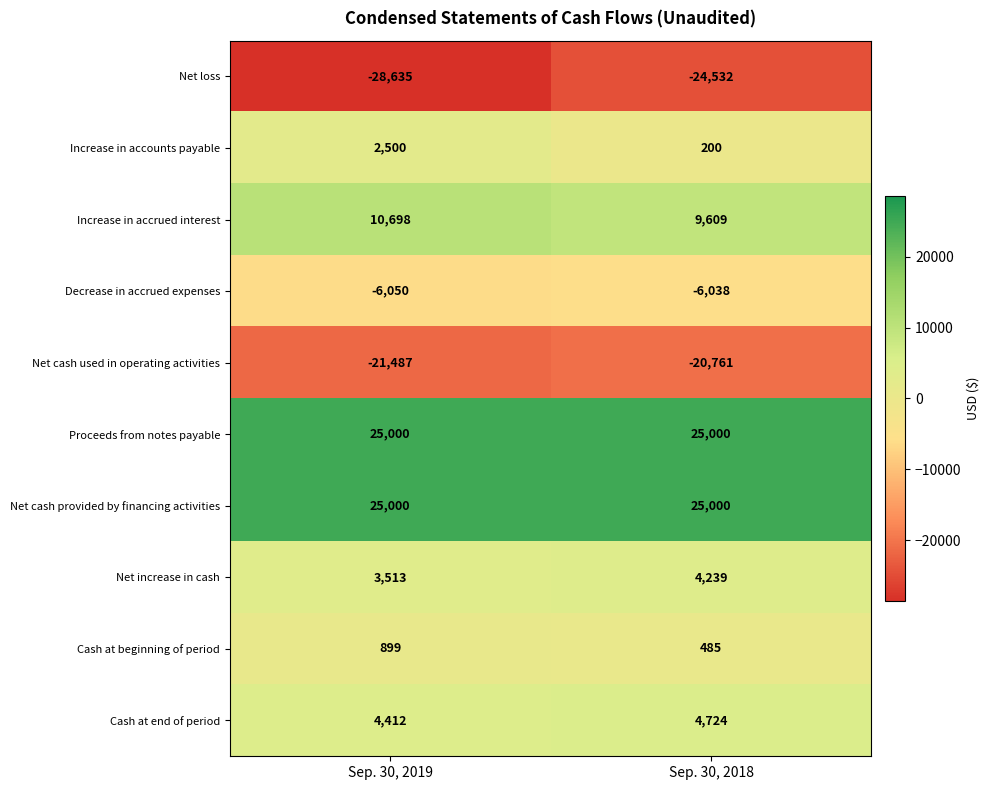

What is the average value of the Net increase in cash series?

3876